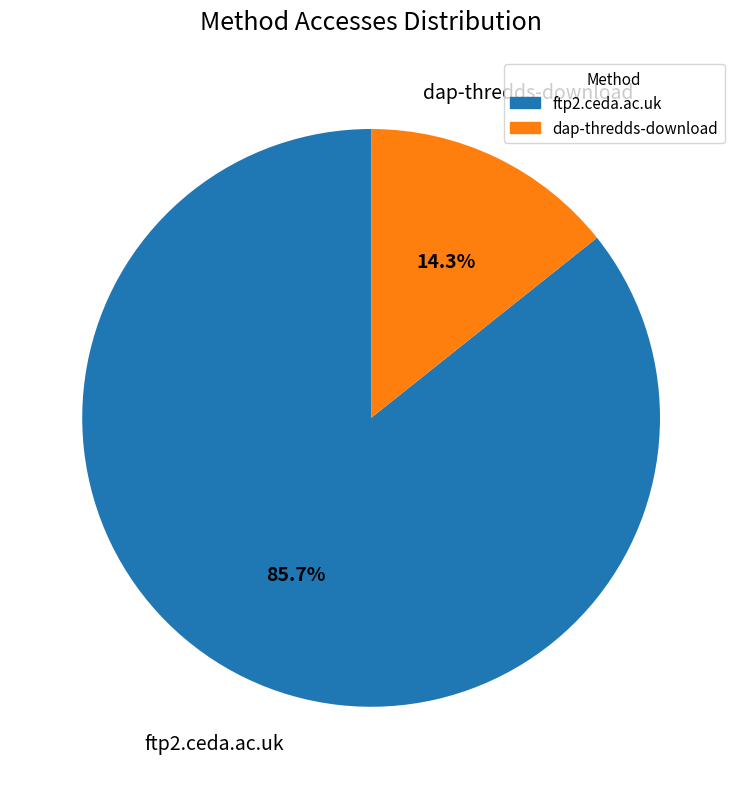

What percentage is NOT represented by dap-thredds-download?

85.7%